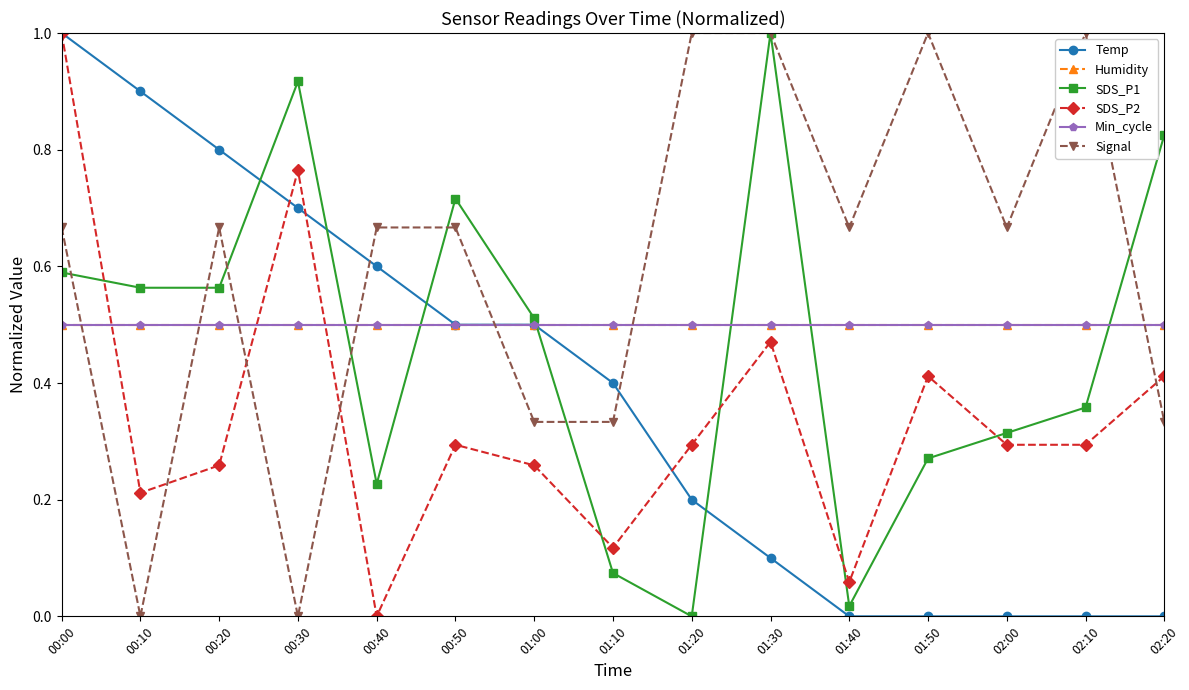

How many lines are shown in the chart?

6